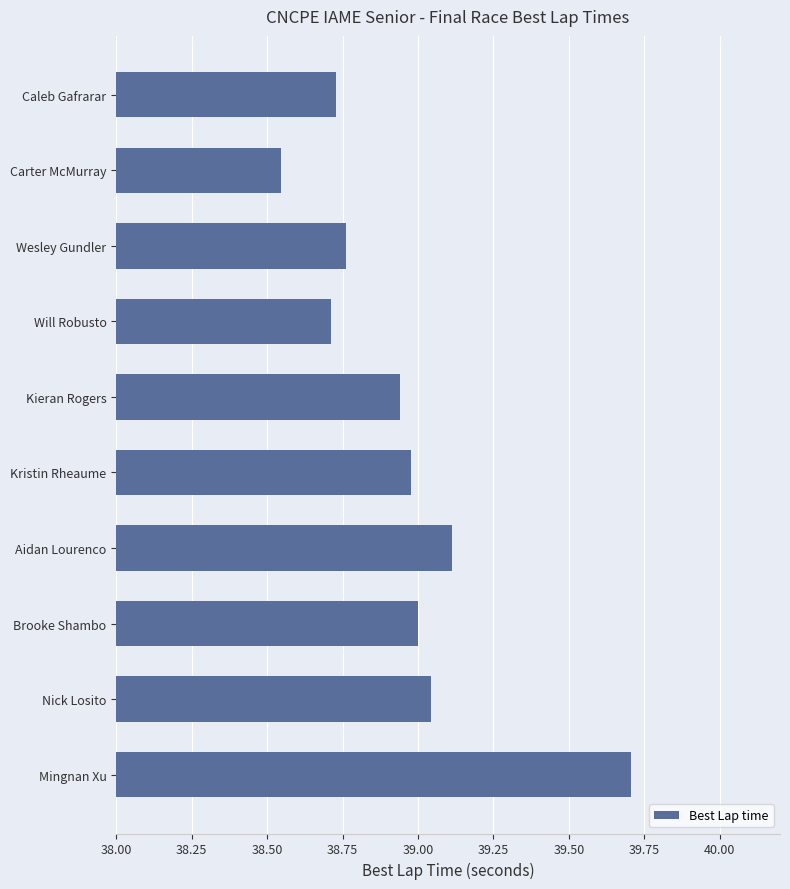

What is the greatest value displayed?

39.7